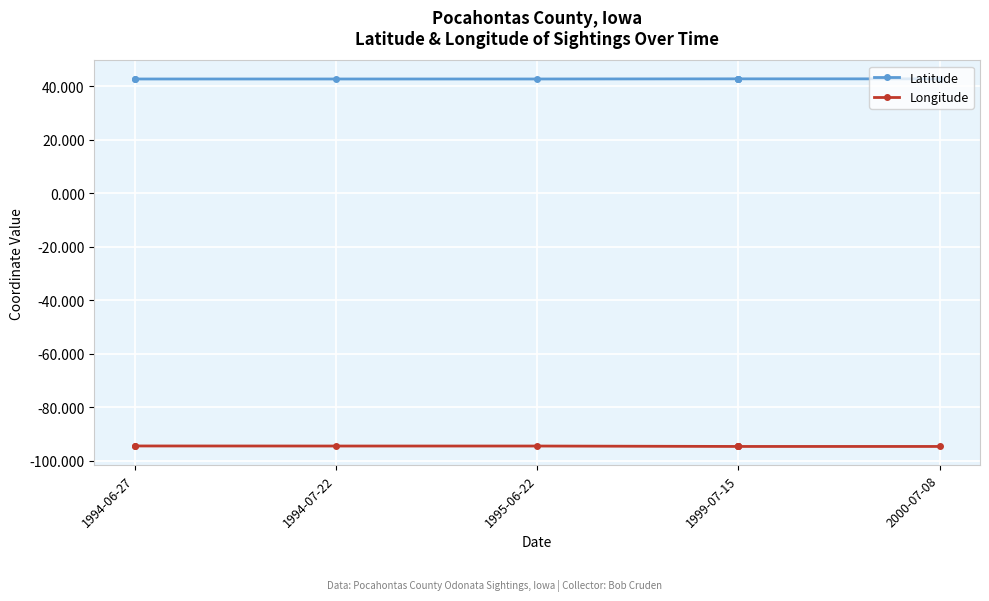

What is the average value of the Latitude series?

42.7